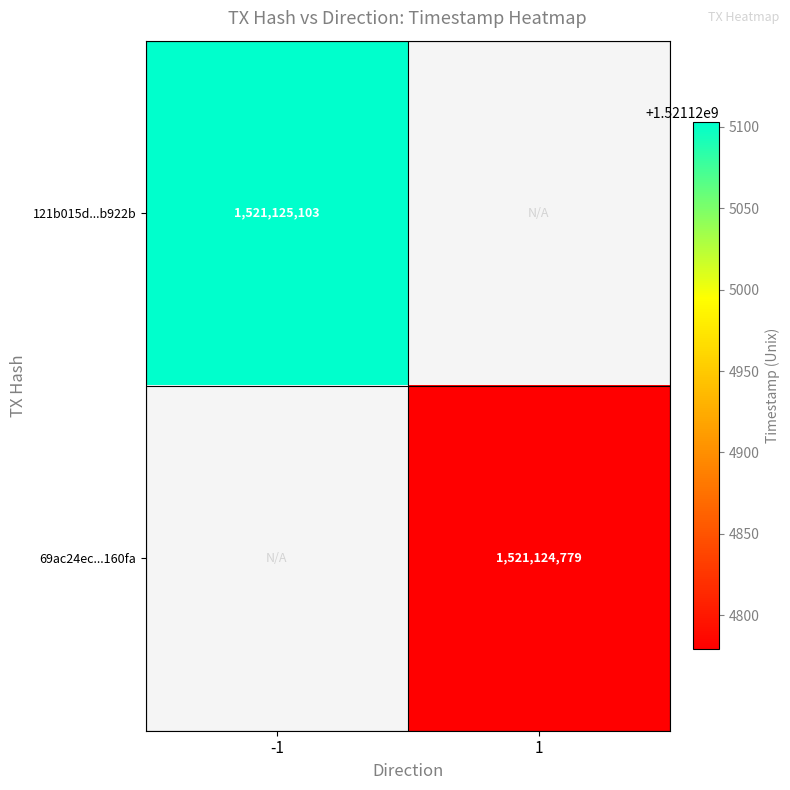

Which series has the largest range (max minus min)?

121b015d080365a253cfc81b56f50e3ed1b922b